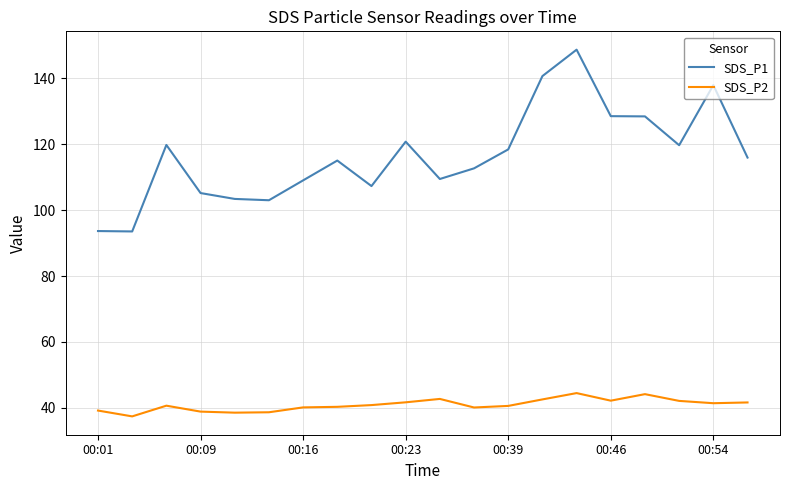

What is the maximum value for SDS_P2?

44.5